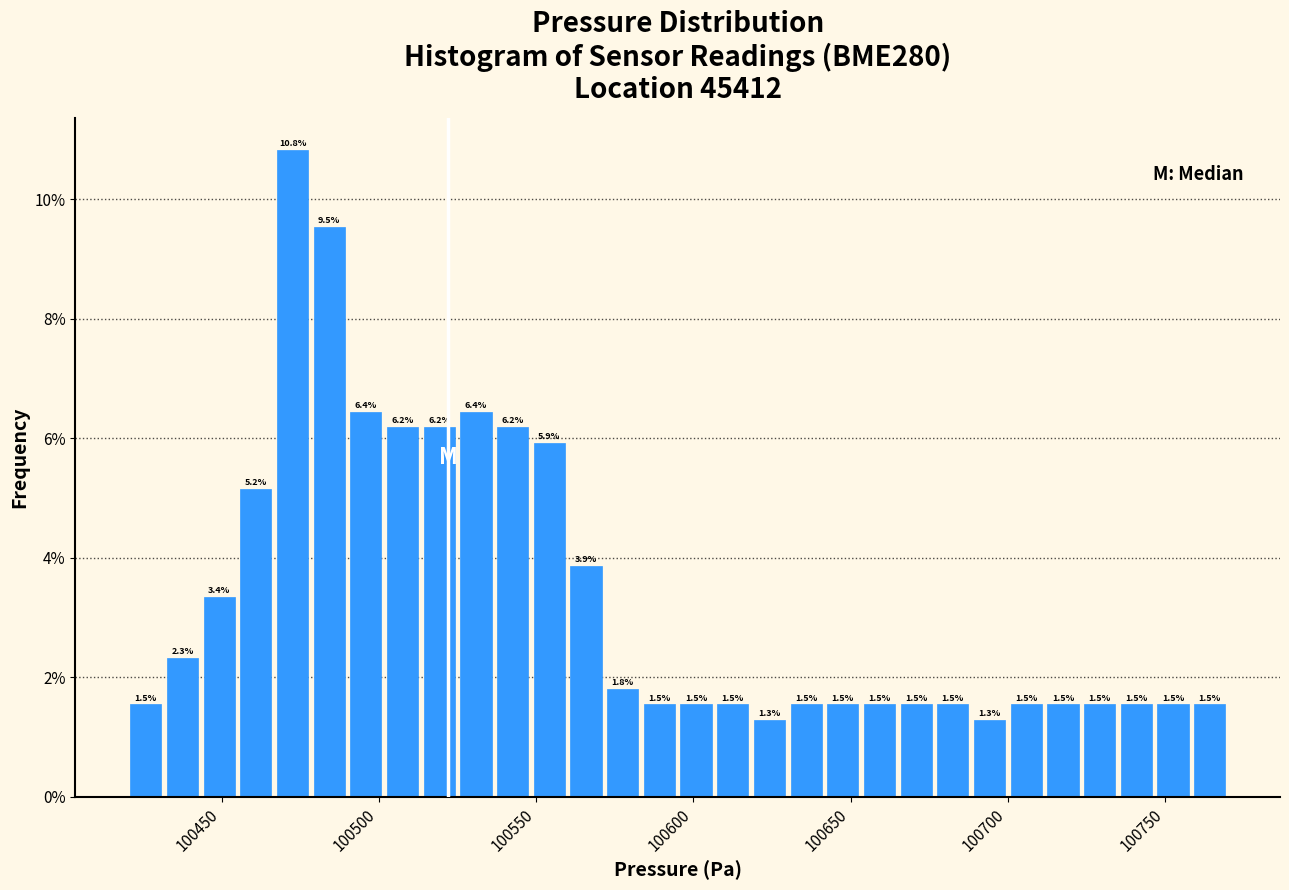

Read against the x-axis, roughly where is the centre of the tallest bar?

100475